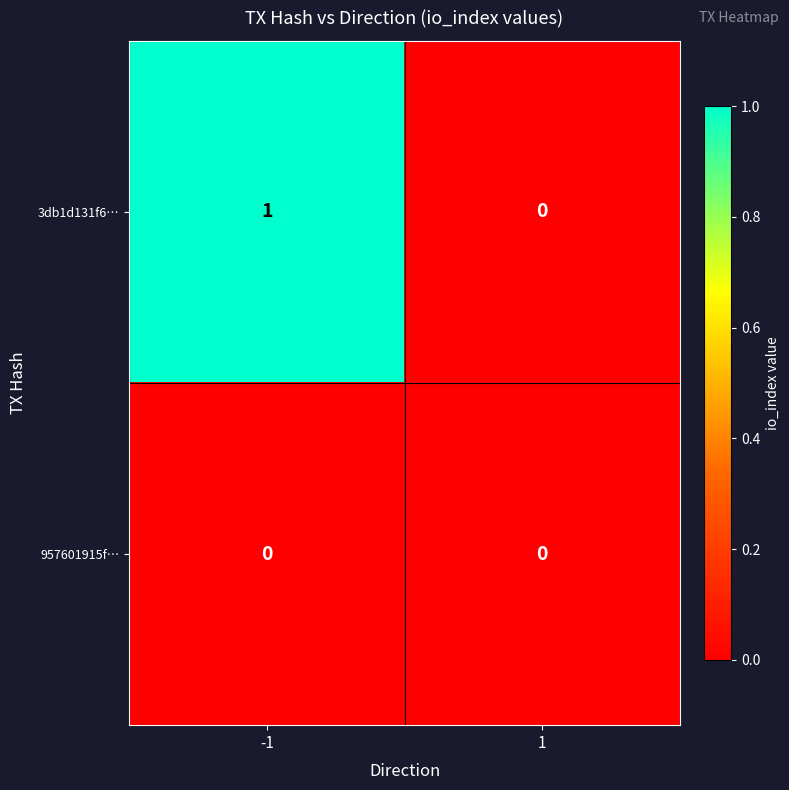

Reading left to right, what are all the values shown in this chart?

3db1d131f6…: -1=1	1=0
957601915f…: -1=0	1=0